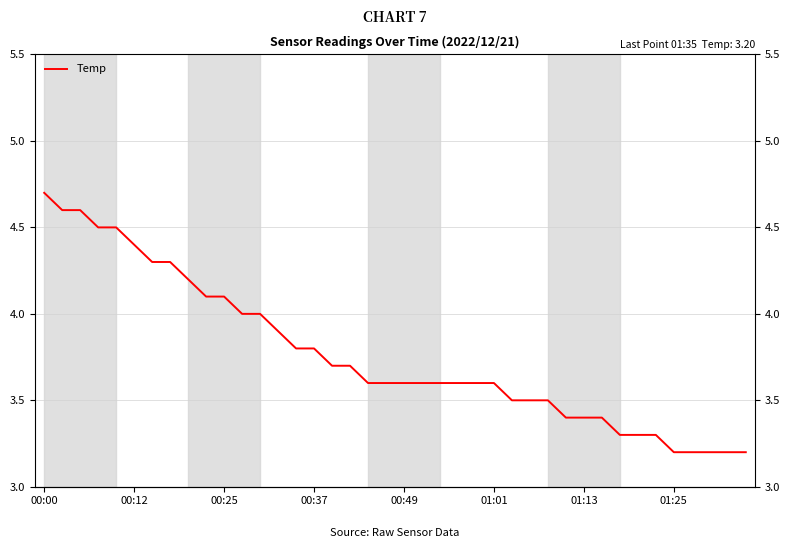

What is the average value?

3.8